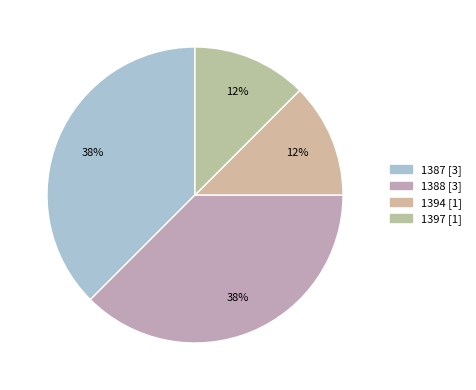

Which category has the smallest portion of the pie?

1394